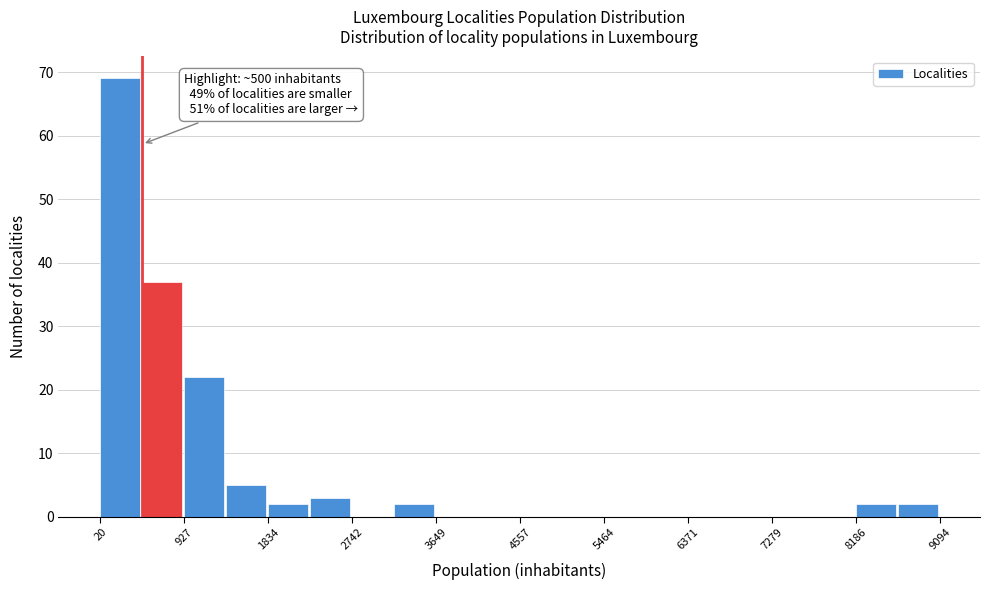

Over which range of the x-axis is the bar tallest?

0 to 500